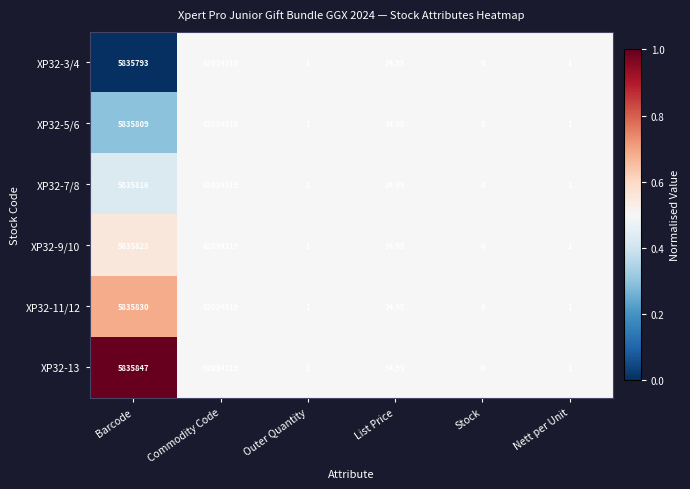

At which category does the chart reach its peak across all series?

Commodity Code